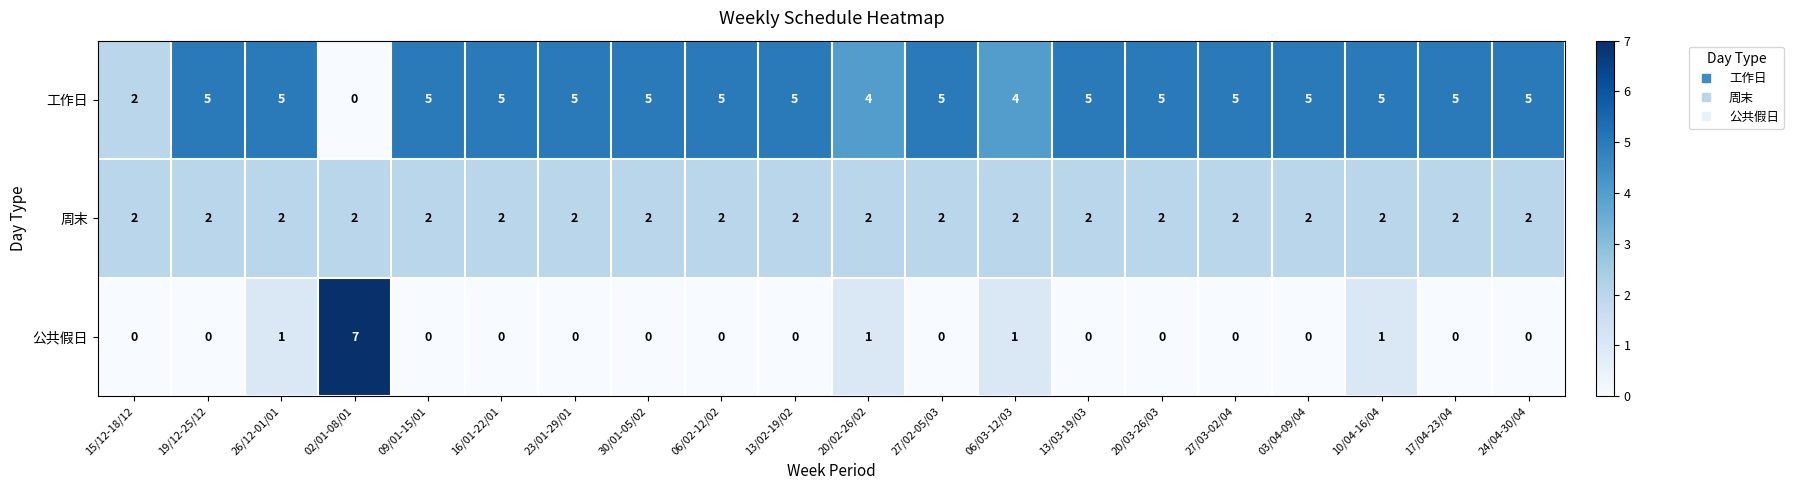

What is the difference between the maximum and minimum values in the 公共假日 series?

7